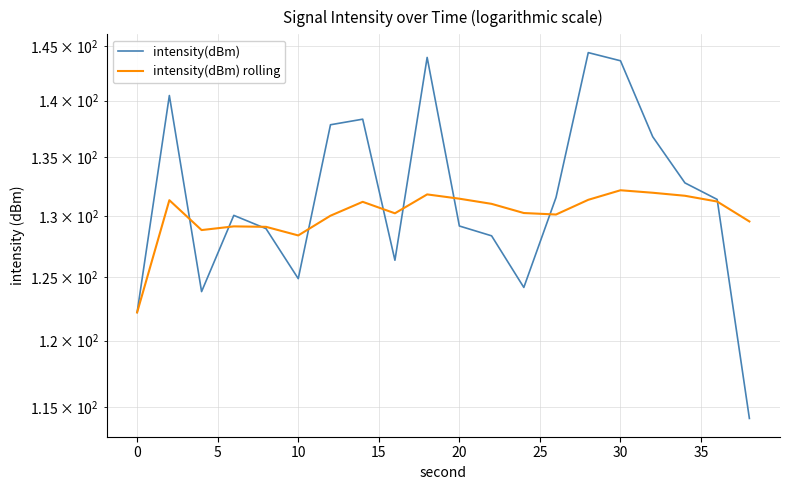

Rank the series by their average value, from lowest to highest.

intensity(dBm) rolling, intensity(dBm)